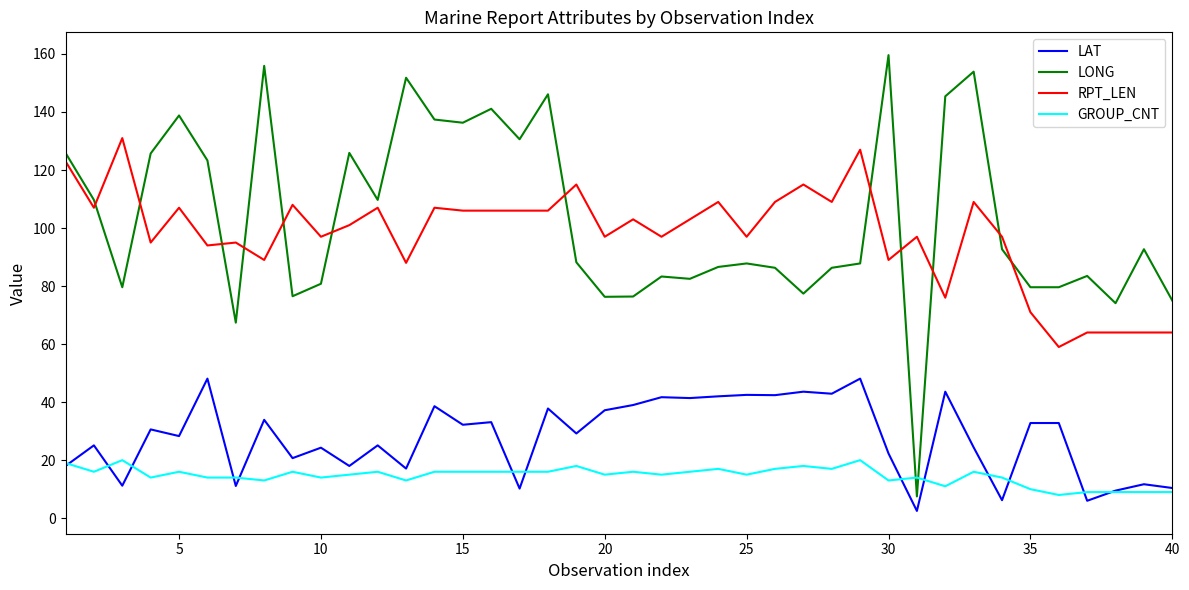

What is the lowest value of the RPT_LEN series?

59.0